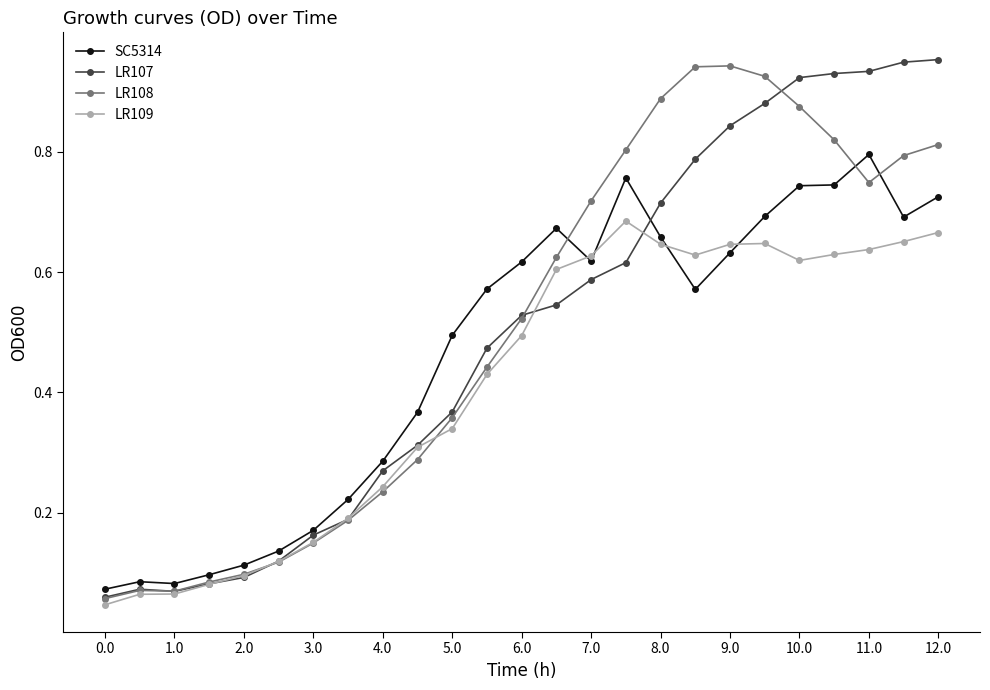

True or false: LR107 has more than 0 points higher than both neighbors.

True